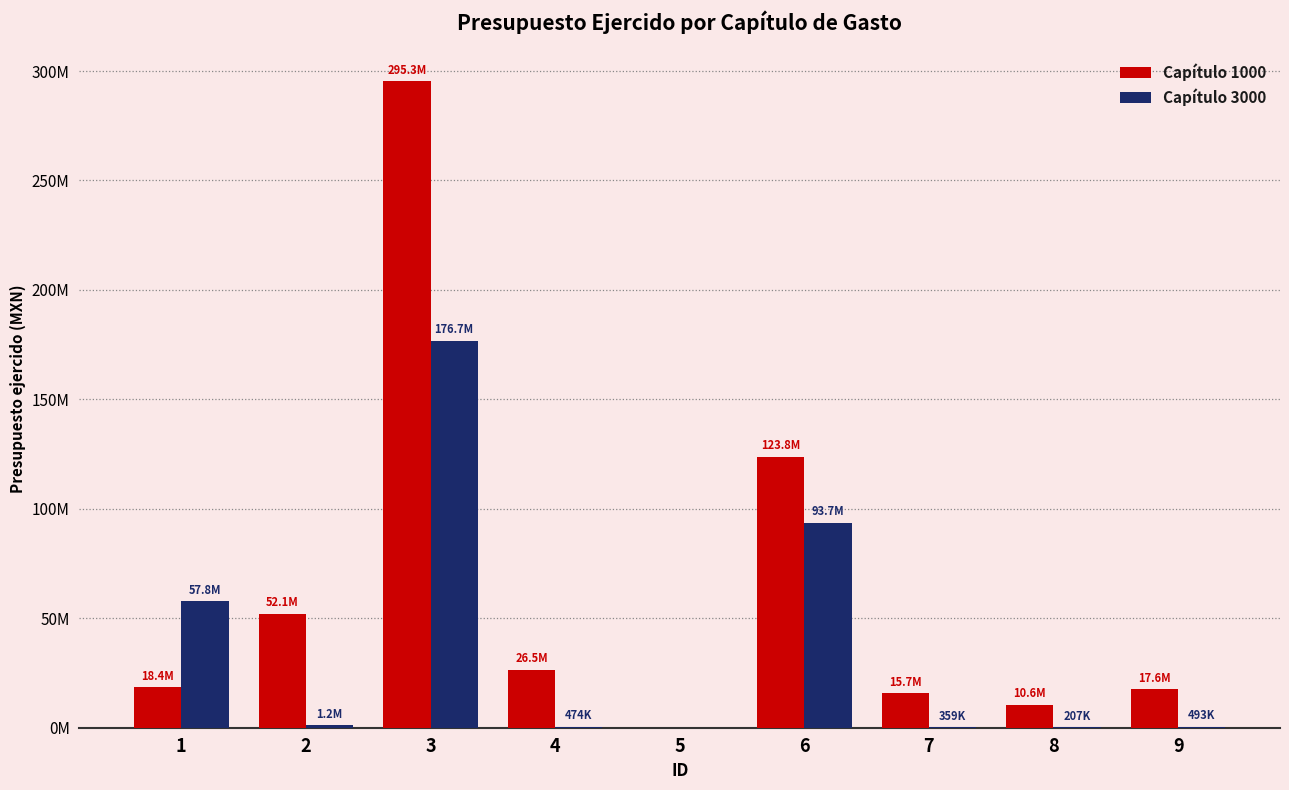

Does the chart contain stacked bars?

No